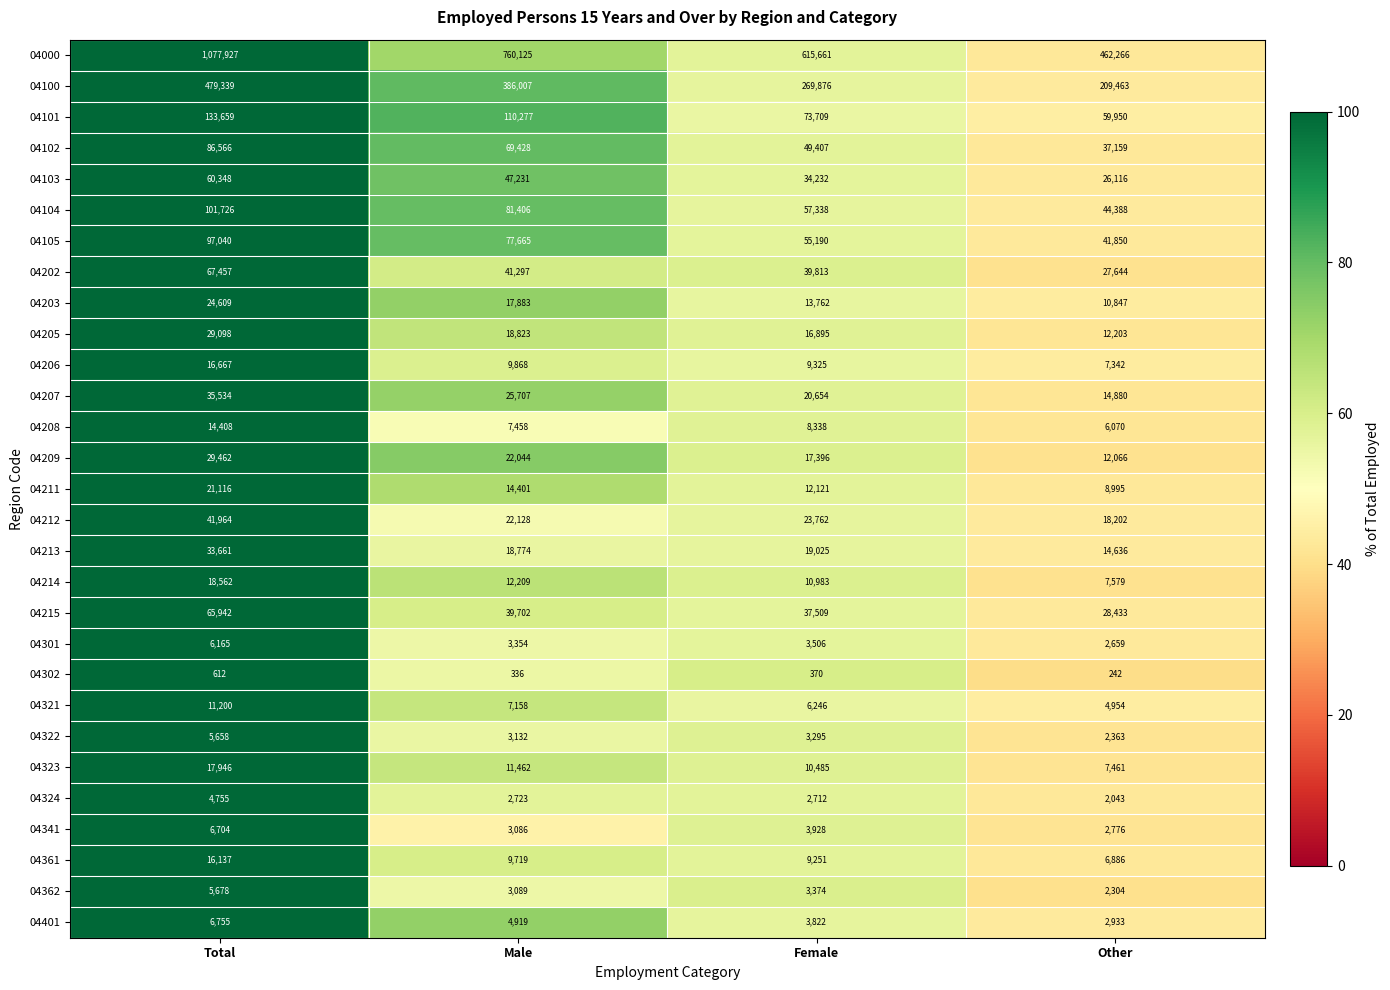

What is the difference between the maximum and minimum values in the 04208 series?

8338